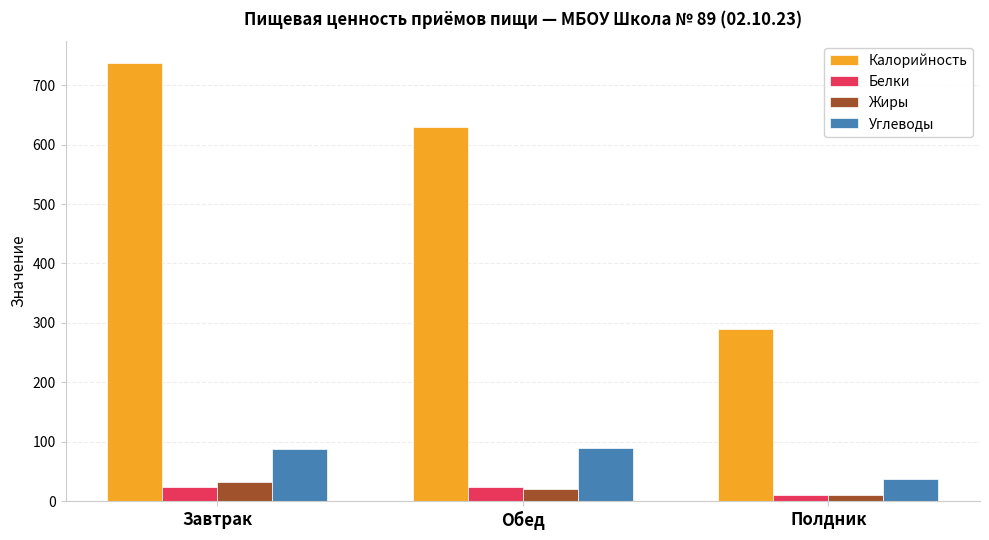

Is it true that Углеводы equals 88.2 at Завтрак?

True